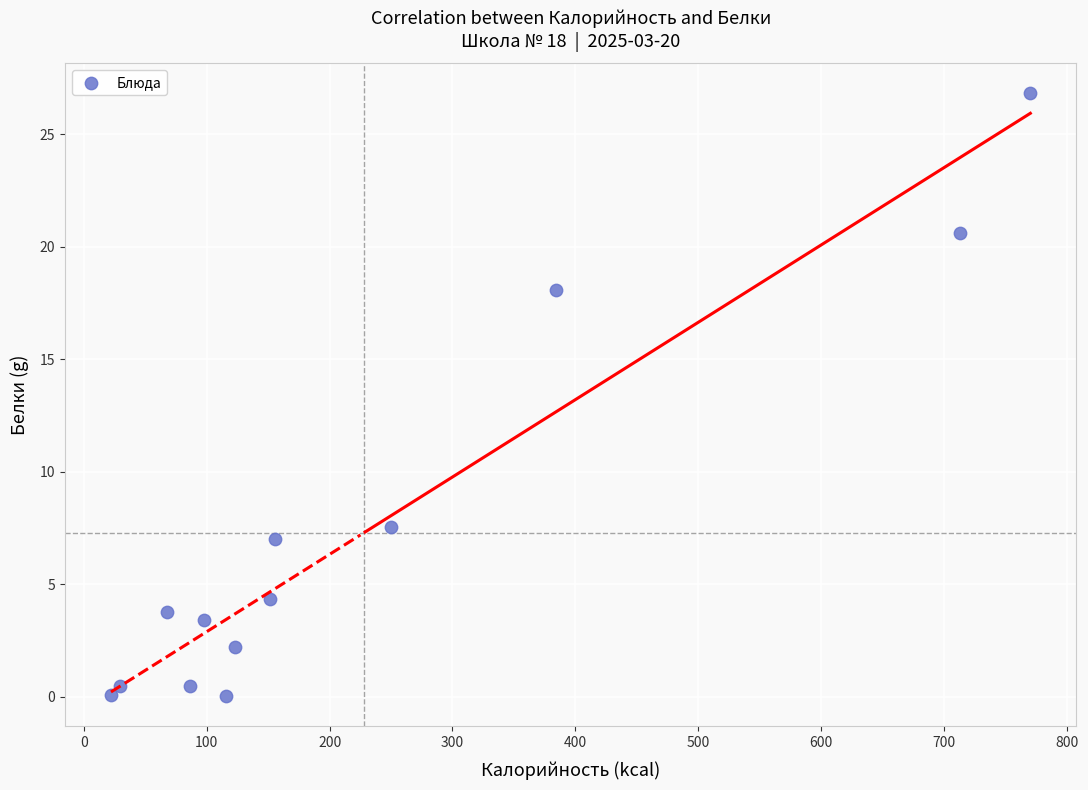

What Y value in the scatter plot is closest to 13?

18.1